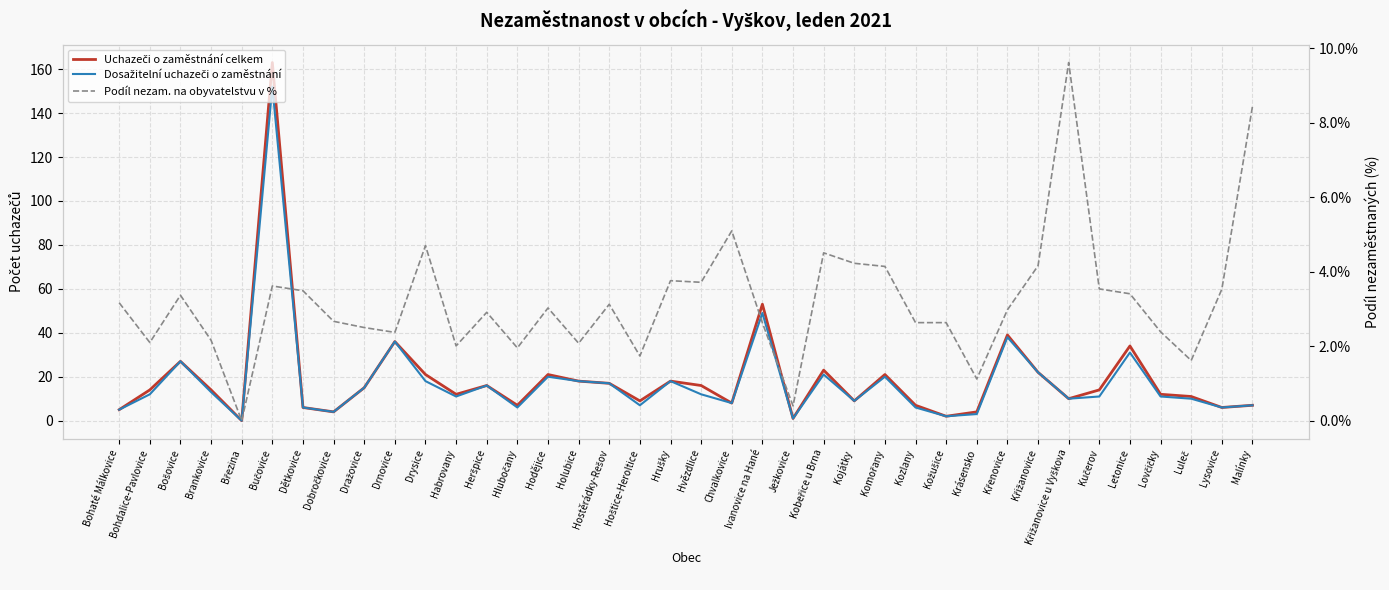

What is the total value across all series at Bohaté Málkovice?

13.2